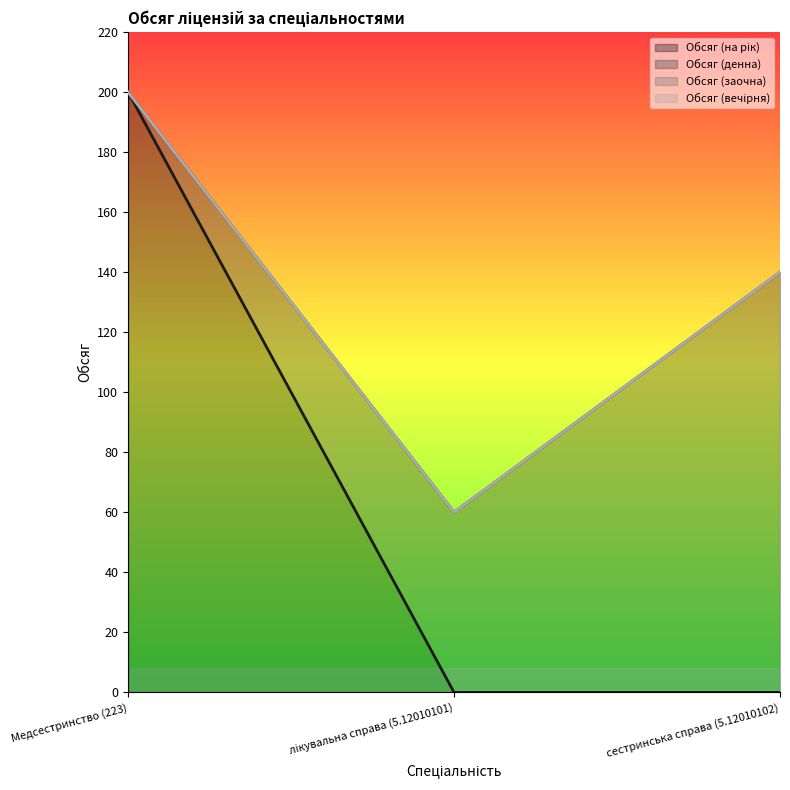

What is the total value across all series at сестринська справа (5.12010102)?

140